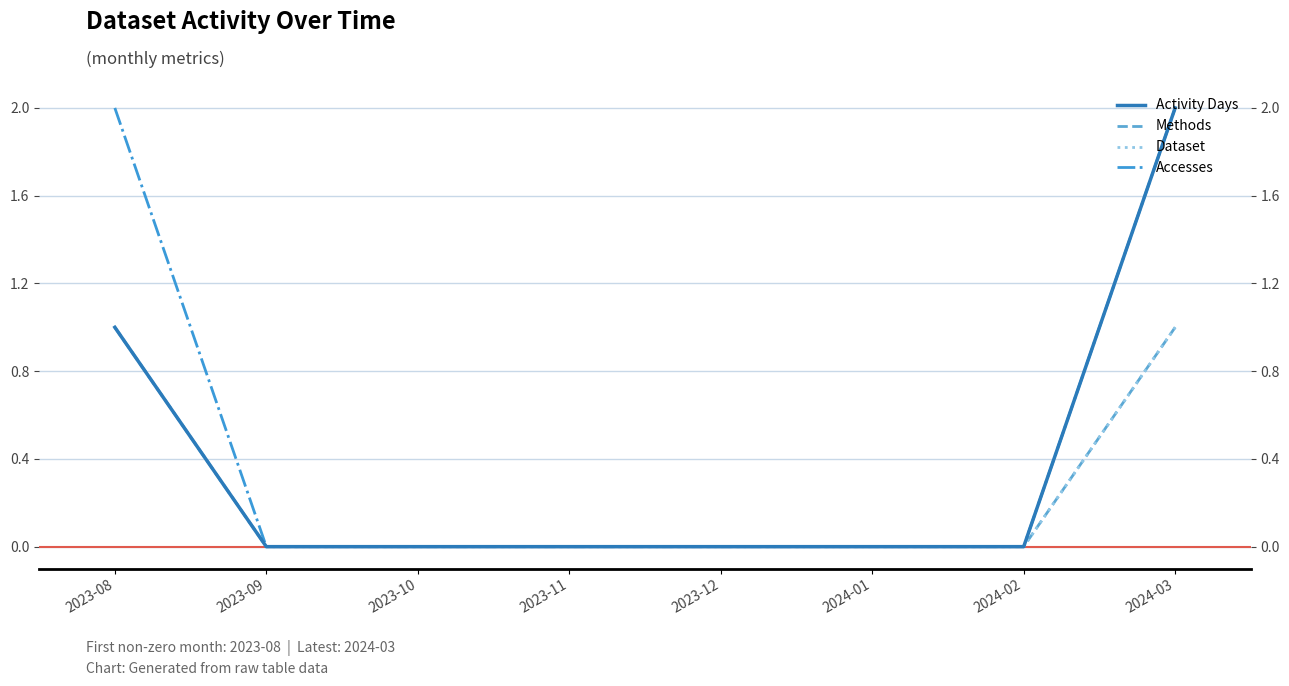

Between 2023-10 and 2024-01, which series saw the biggest shift?

Activity Days